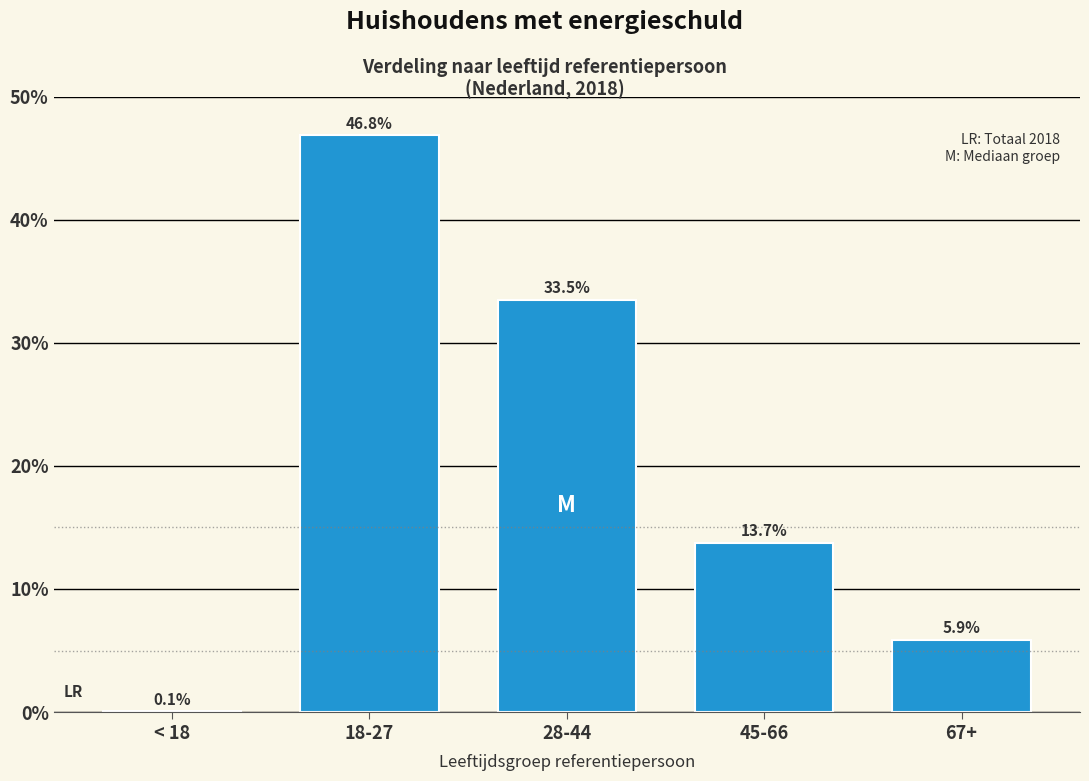

Reading left to right, transcribe all the data shown in this chart.

< 18=0.1	18-27=46.8	28-44=33.5	45-66=13.7	67+=5.9